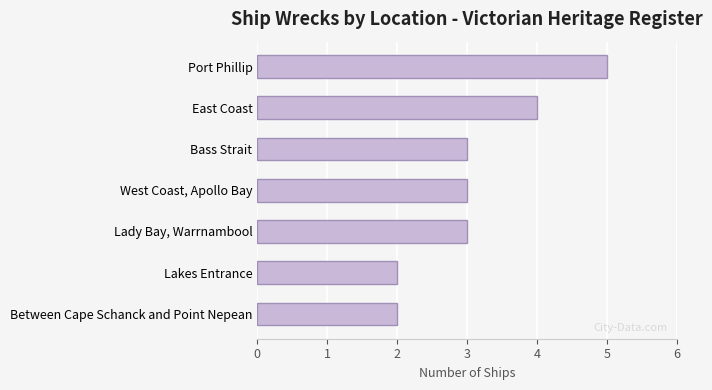

The value at Port Phillip is 9. True or false?

False